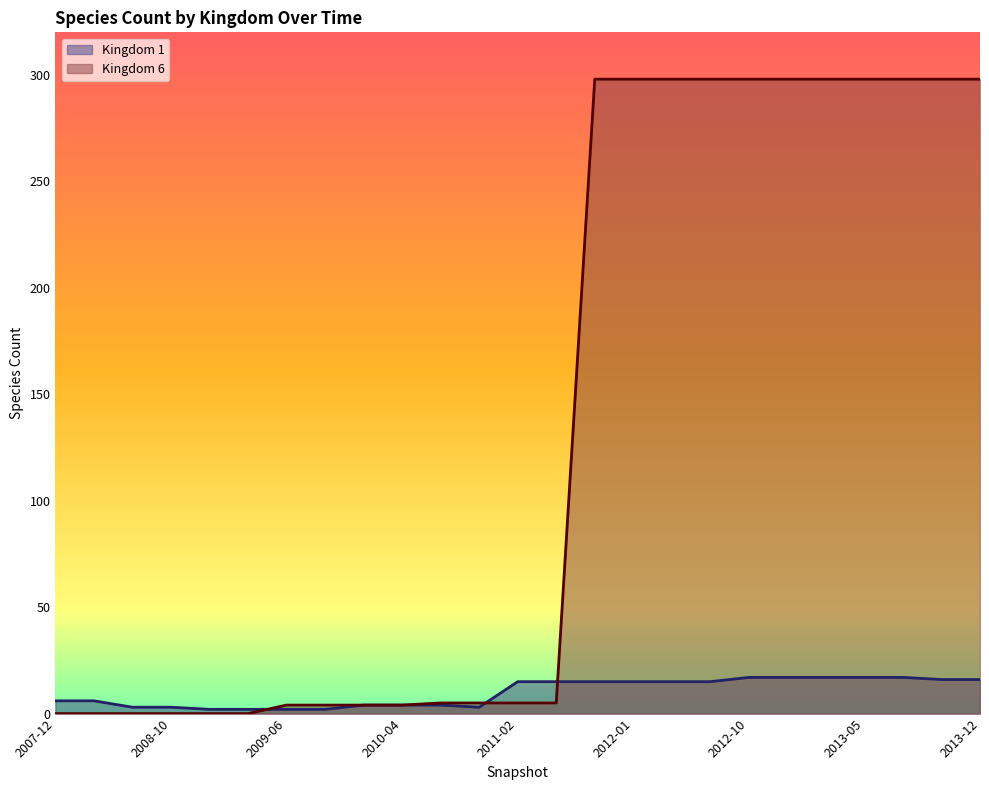

At which category is the sum across all series the highest?

2012-10